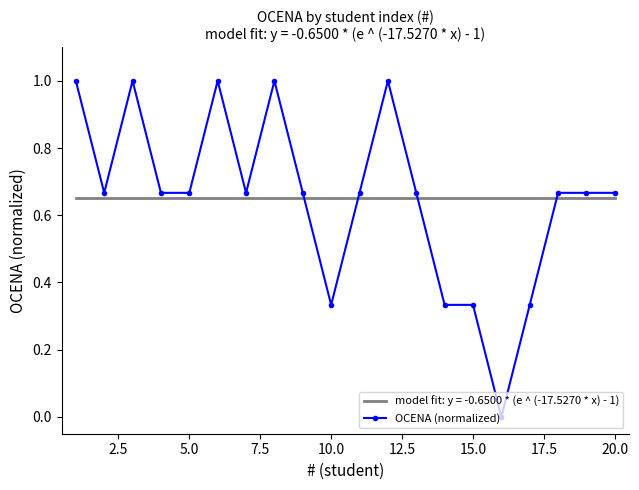

True or false: OCENA (normalized) has more than 1 points higher than both neighbors.

True